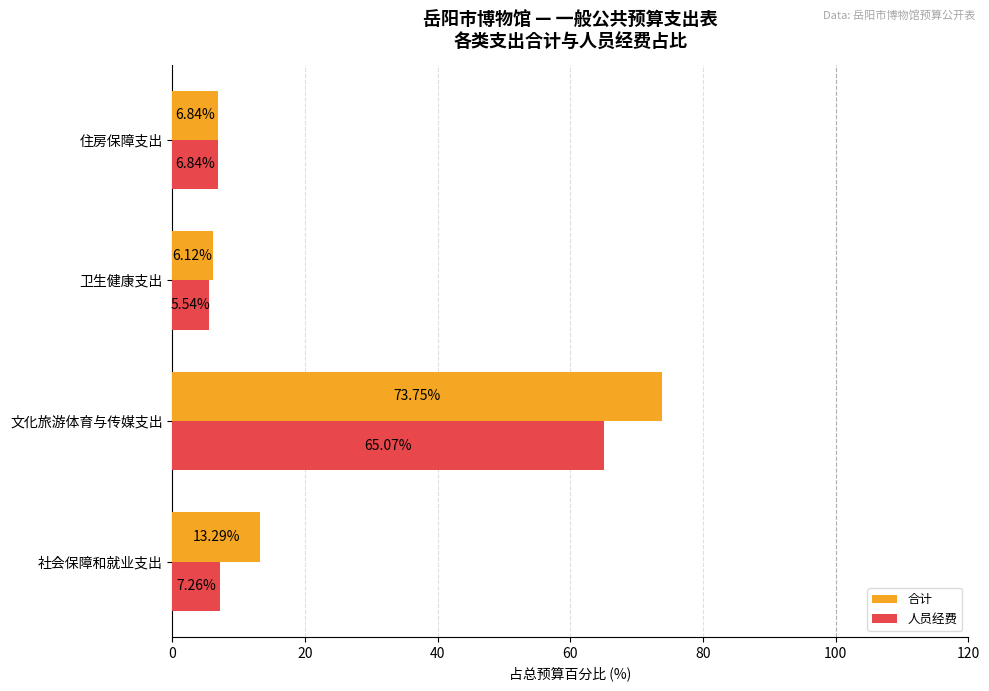

What is the sum of all 人员经费 values?

84.7